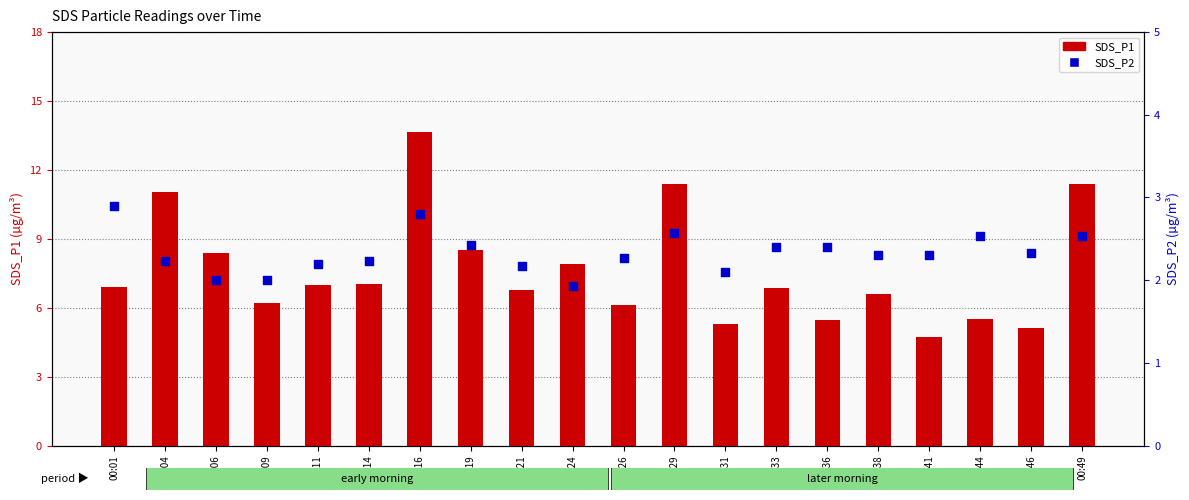

What are all the series names shown in the legend?

SDS_P1, SDS_P2